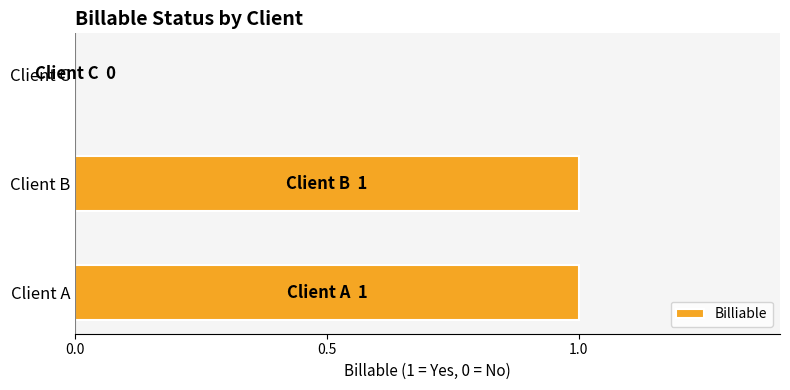

The chart shows a value of 1 at Client B. True or false?

True